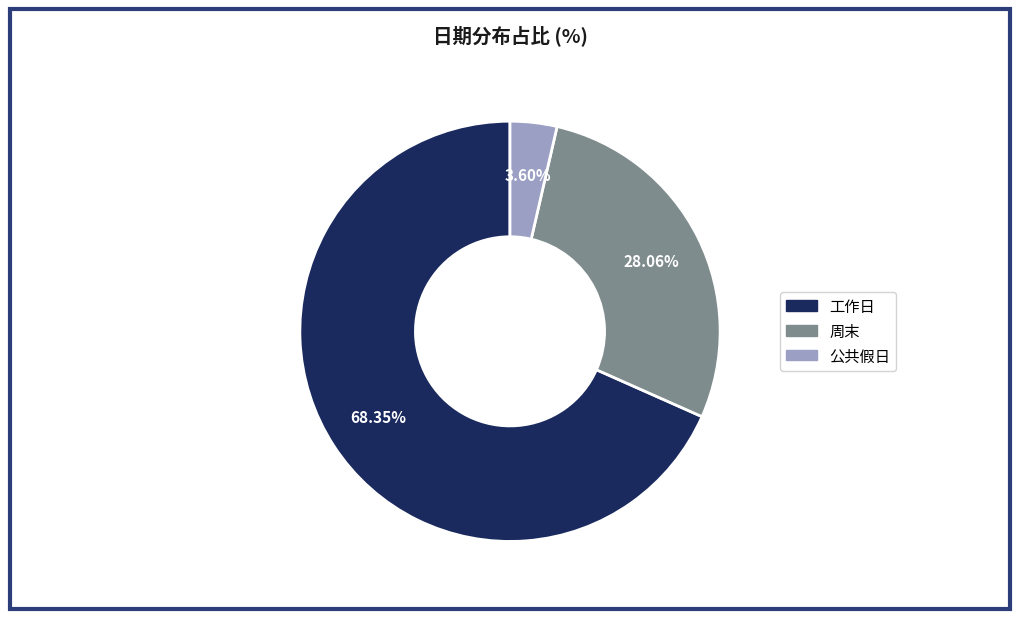

What is the ratio of the value at 公共假日 to the value at 工作日?

0.1